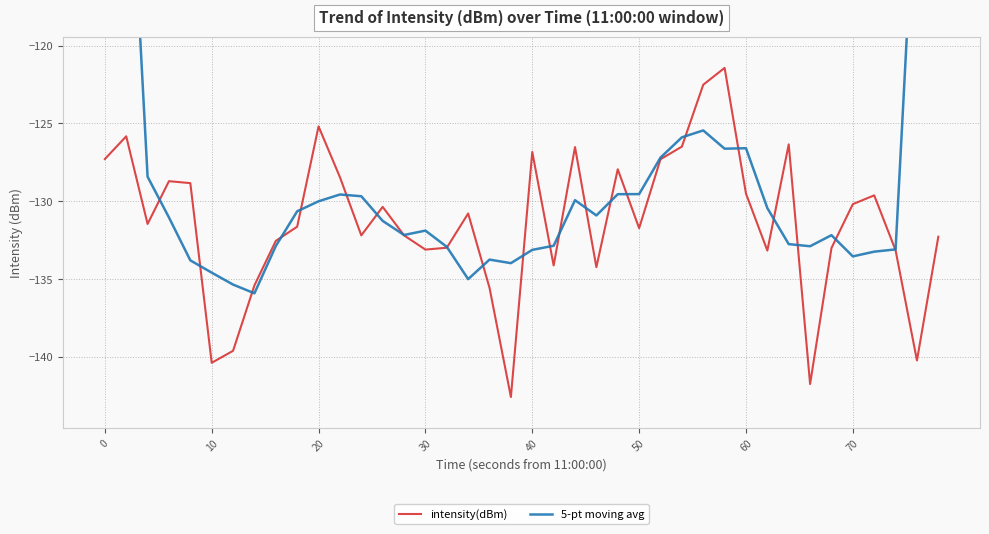

What is the maximum value for intensity(dBm)?

-121.4